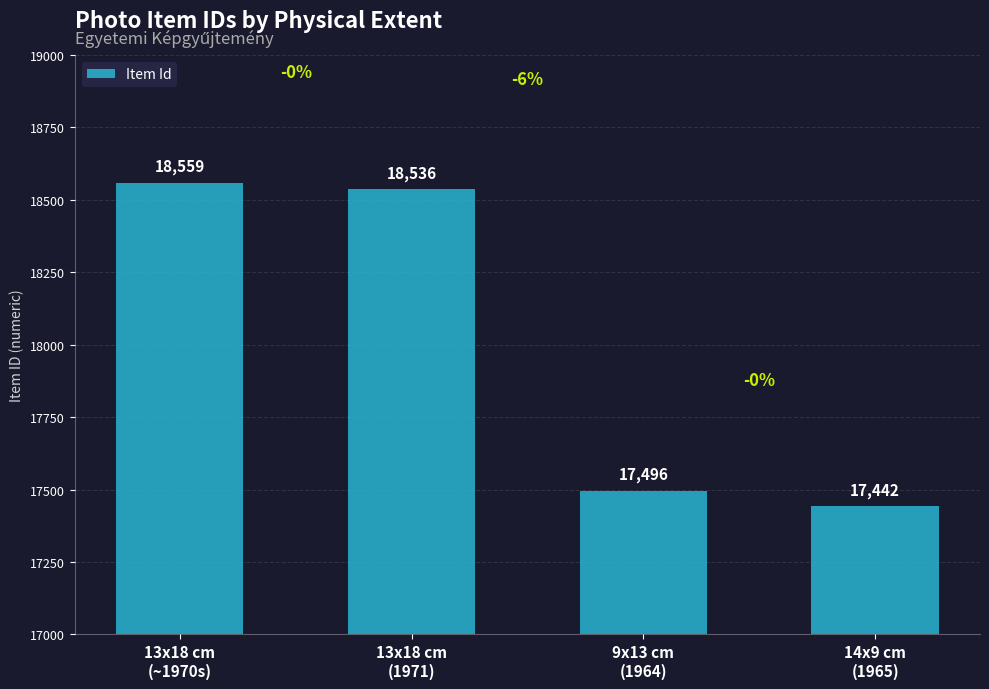

What is the approximate value at 14x9 cm
(1965), to the nearest 100?

17400